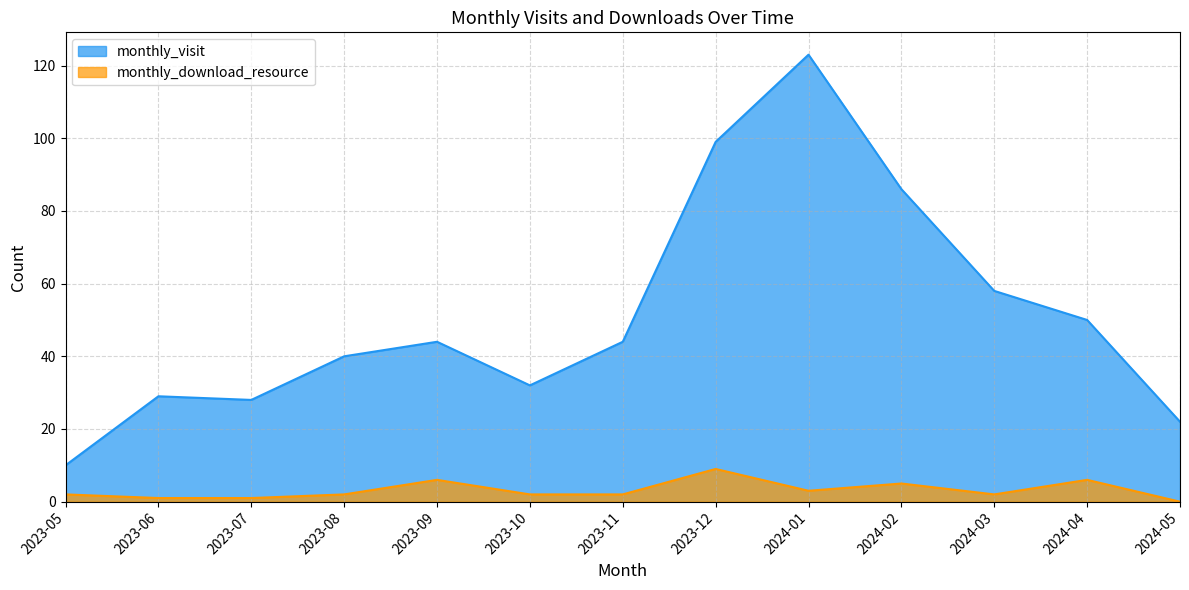

At which category does monthly_download_resource reach its first local peak?

2023-09